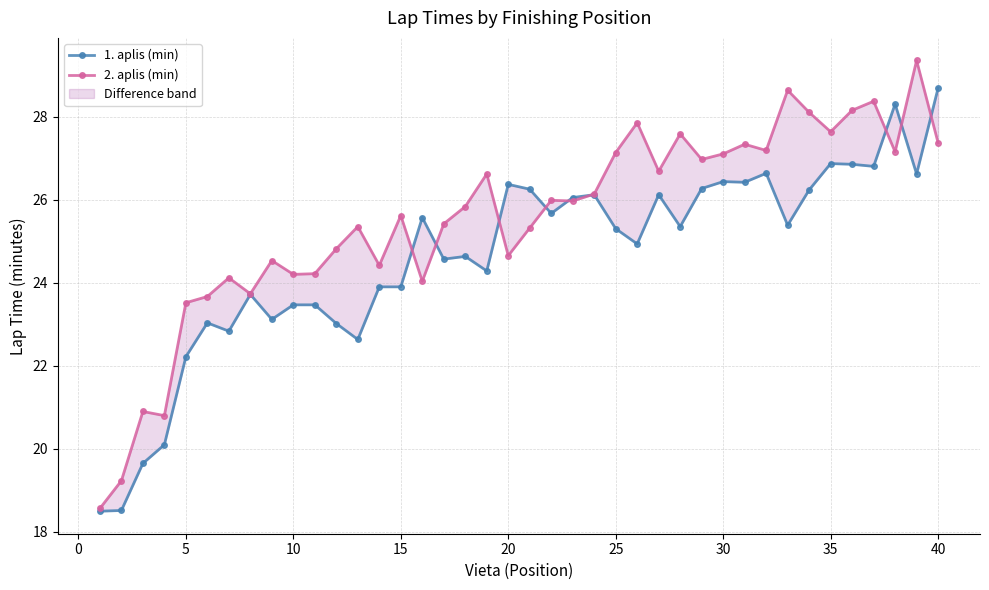

What are all the series names shown in the legend?

1. aplis (min), 2. aplis (min)